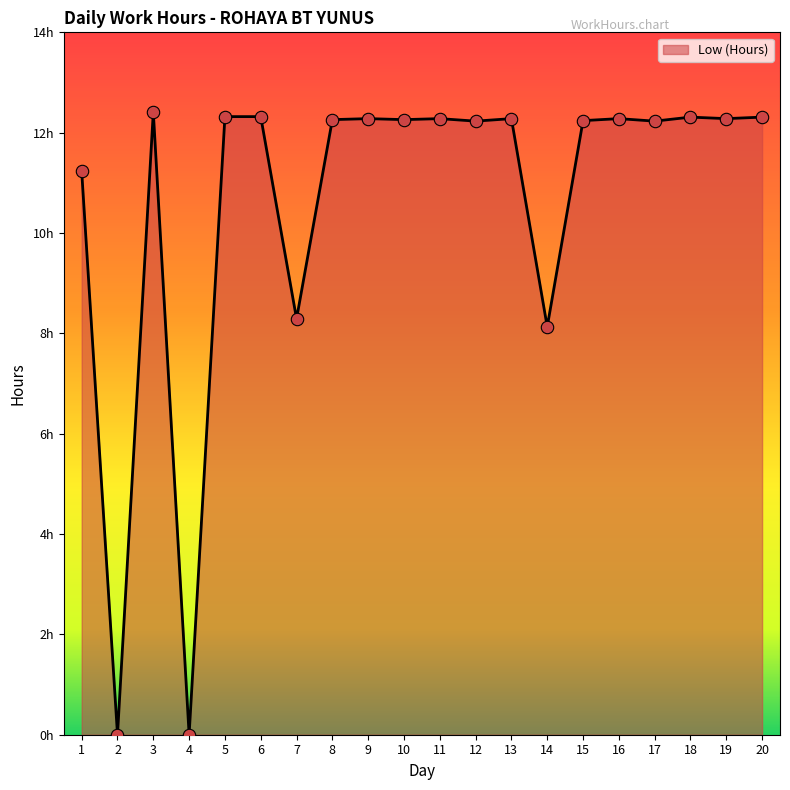

Which has a higher value, 11 or 4?

11